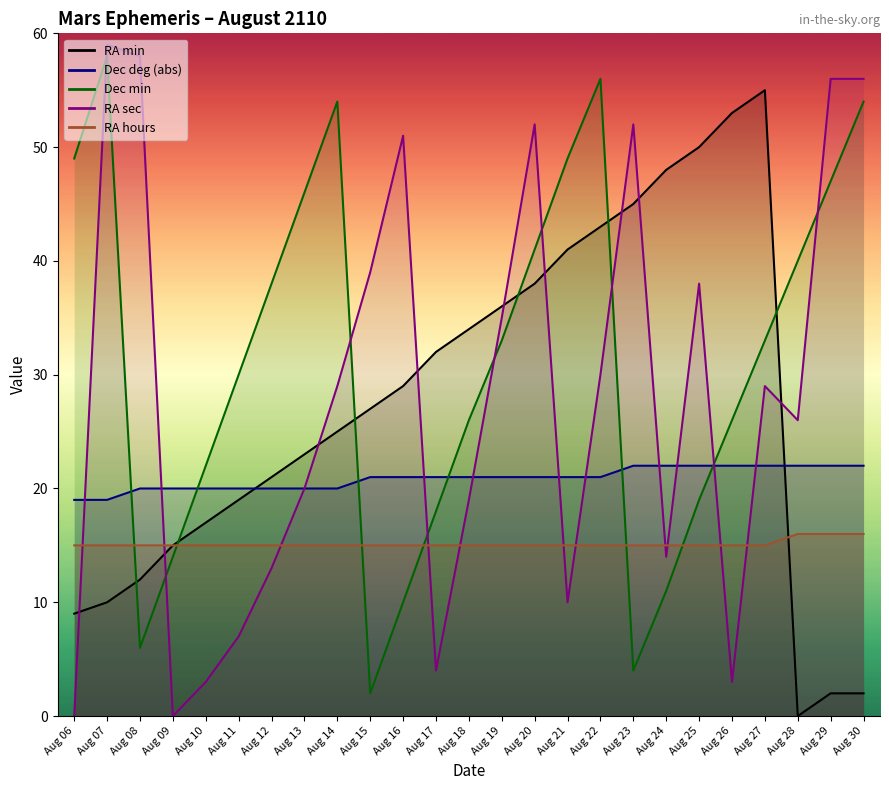

What is the total value across all series at Aug 09?

64